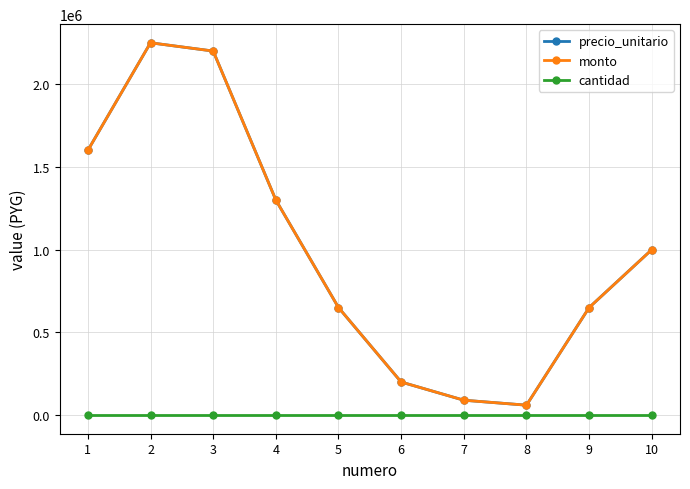

Is this an area chart (filled region under the line)?

No